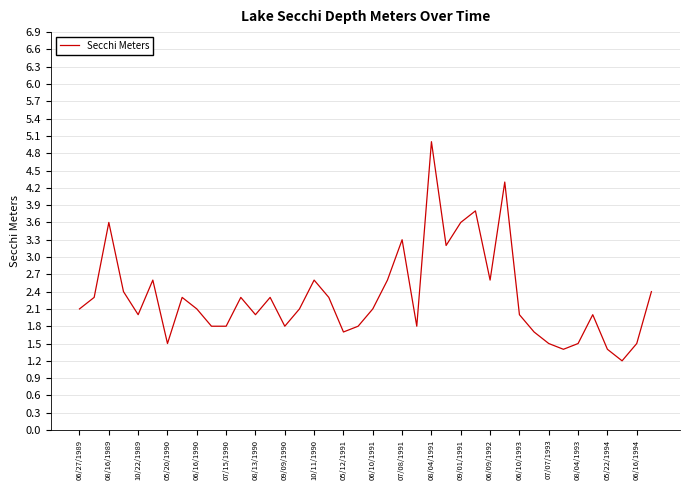

What is the minimum value shown in the chart?

1.2